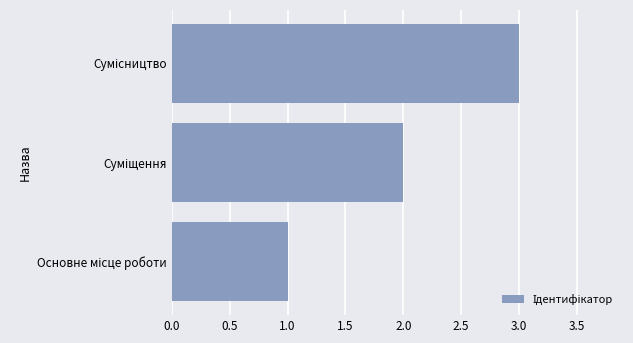

What is the maximum value shown in the chart?

3